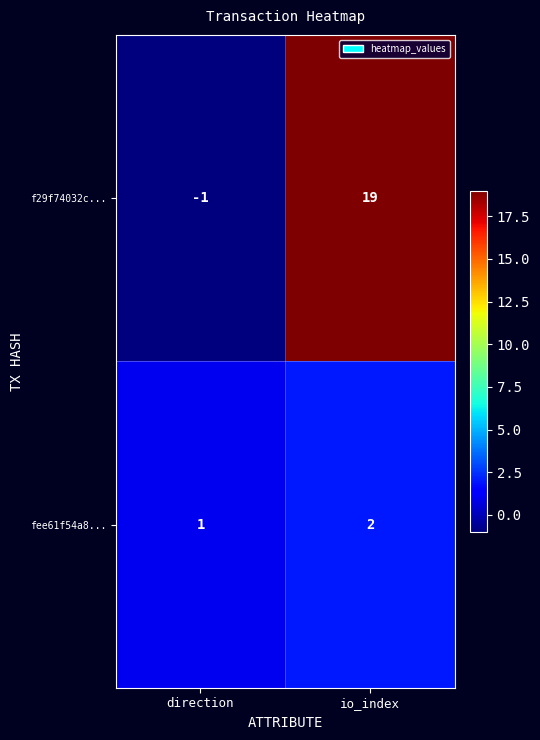

Rank the series by their maximum value, from lowest to highest.

fee61f54a8..., f29f74032c...